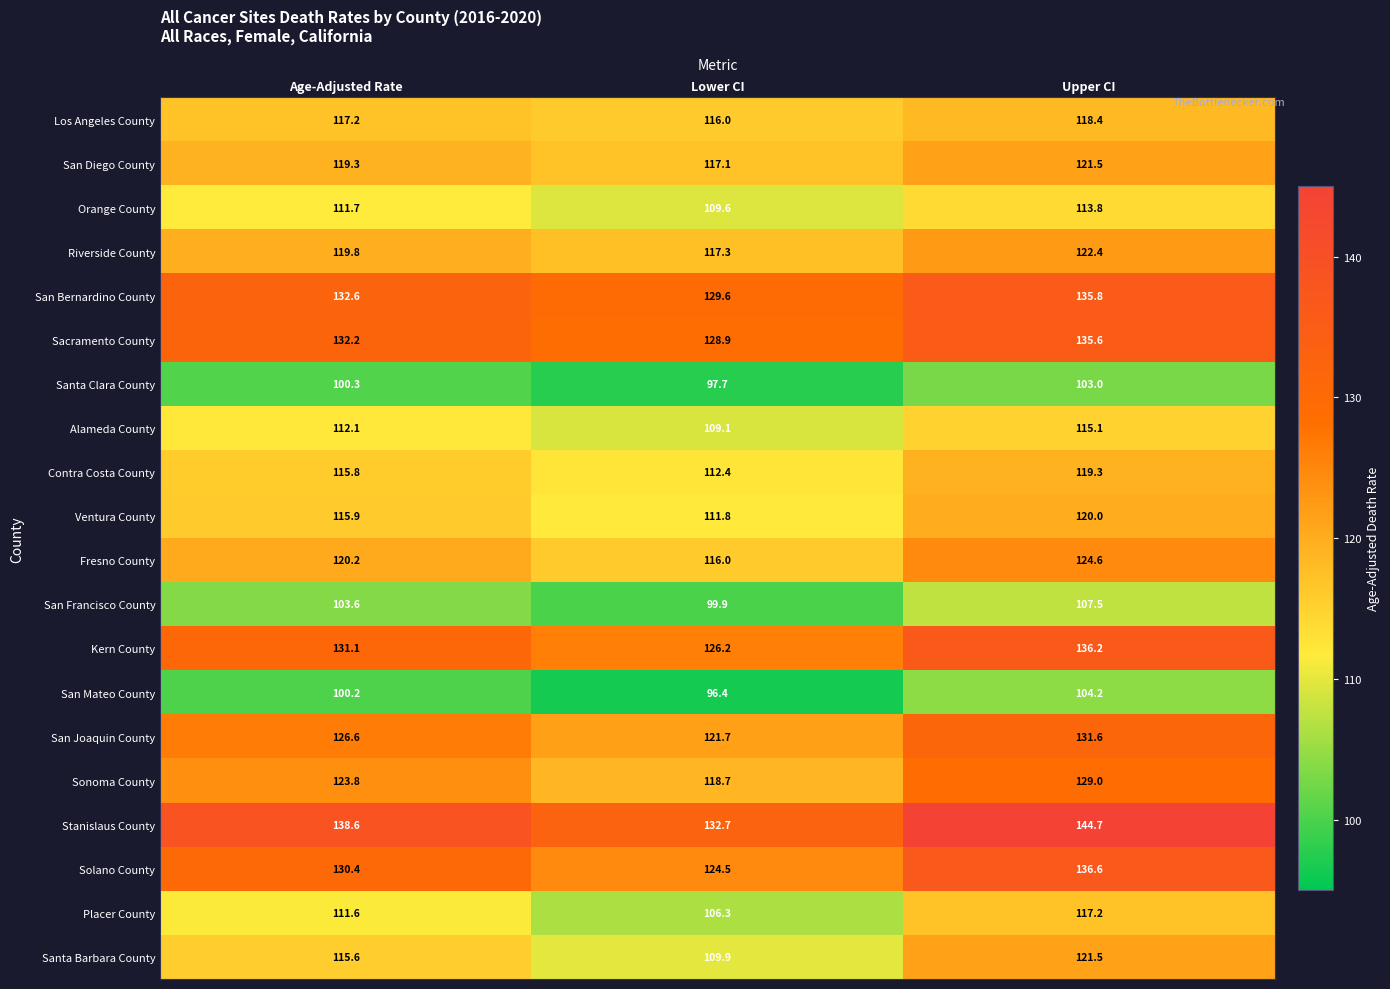

At which category does the chart reach its minimum across all series?

Lower CI